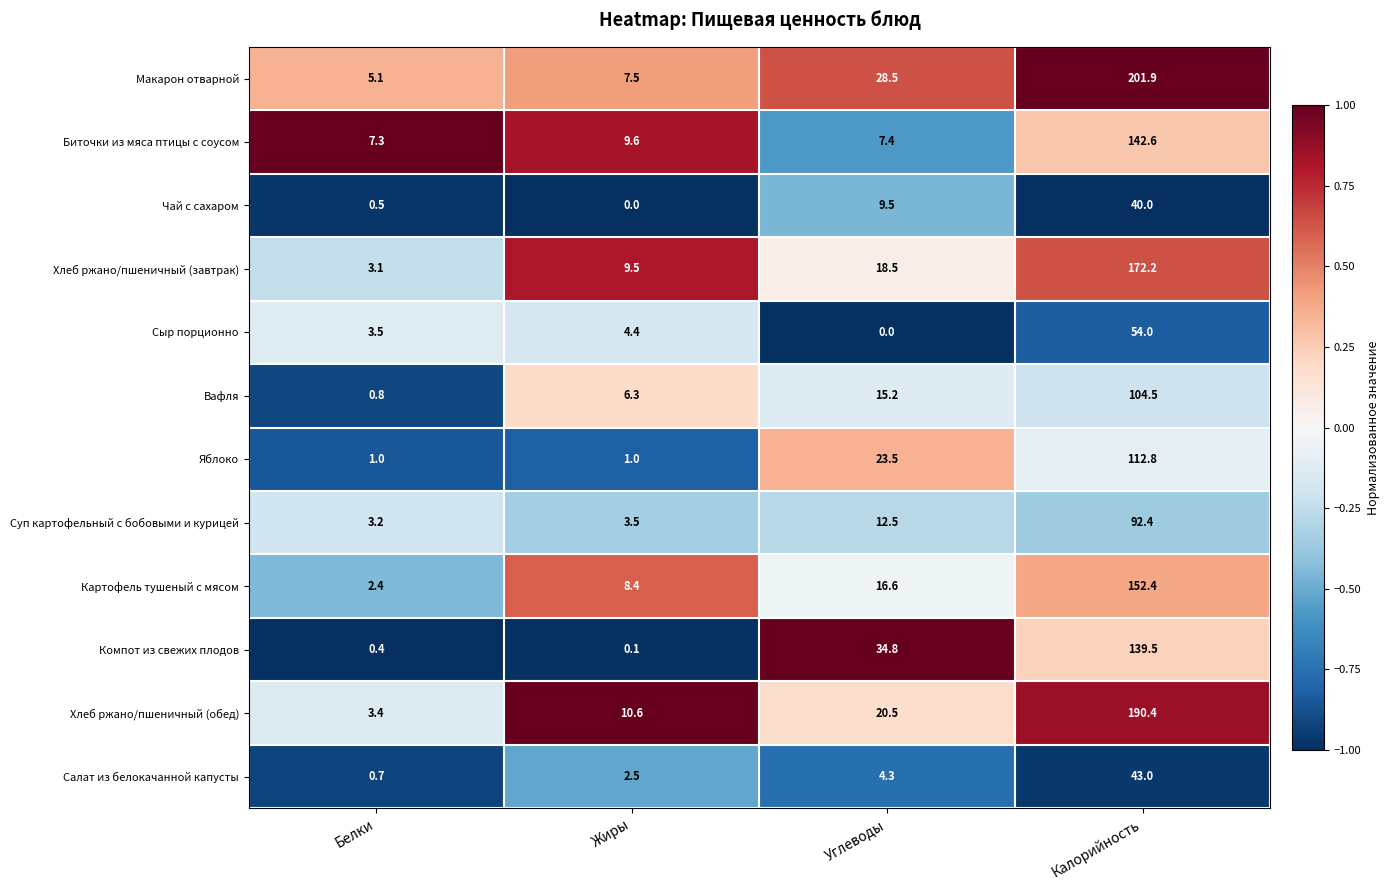

At which label does Сыр порционно first exceed 4?

Жиры